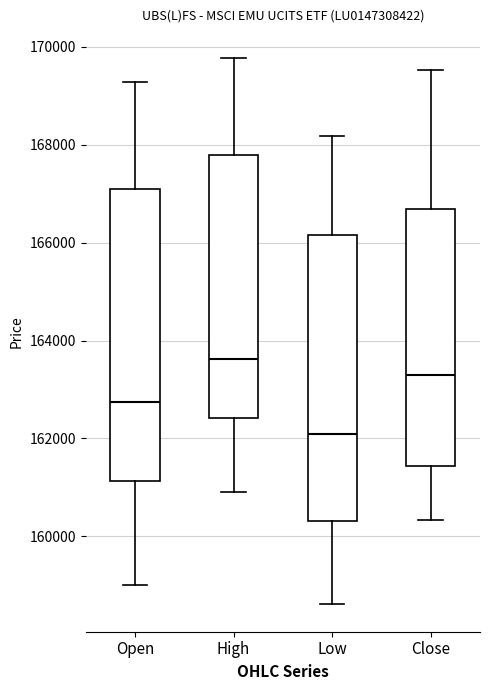

Which box's median line is the highest?

High